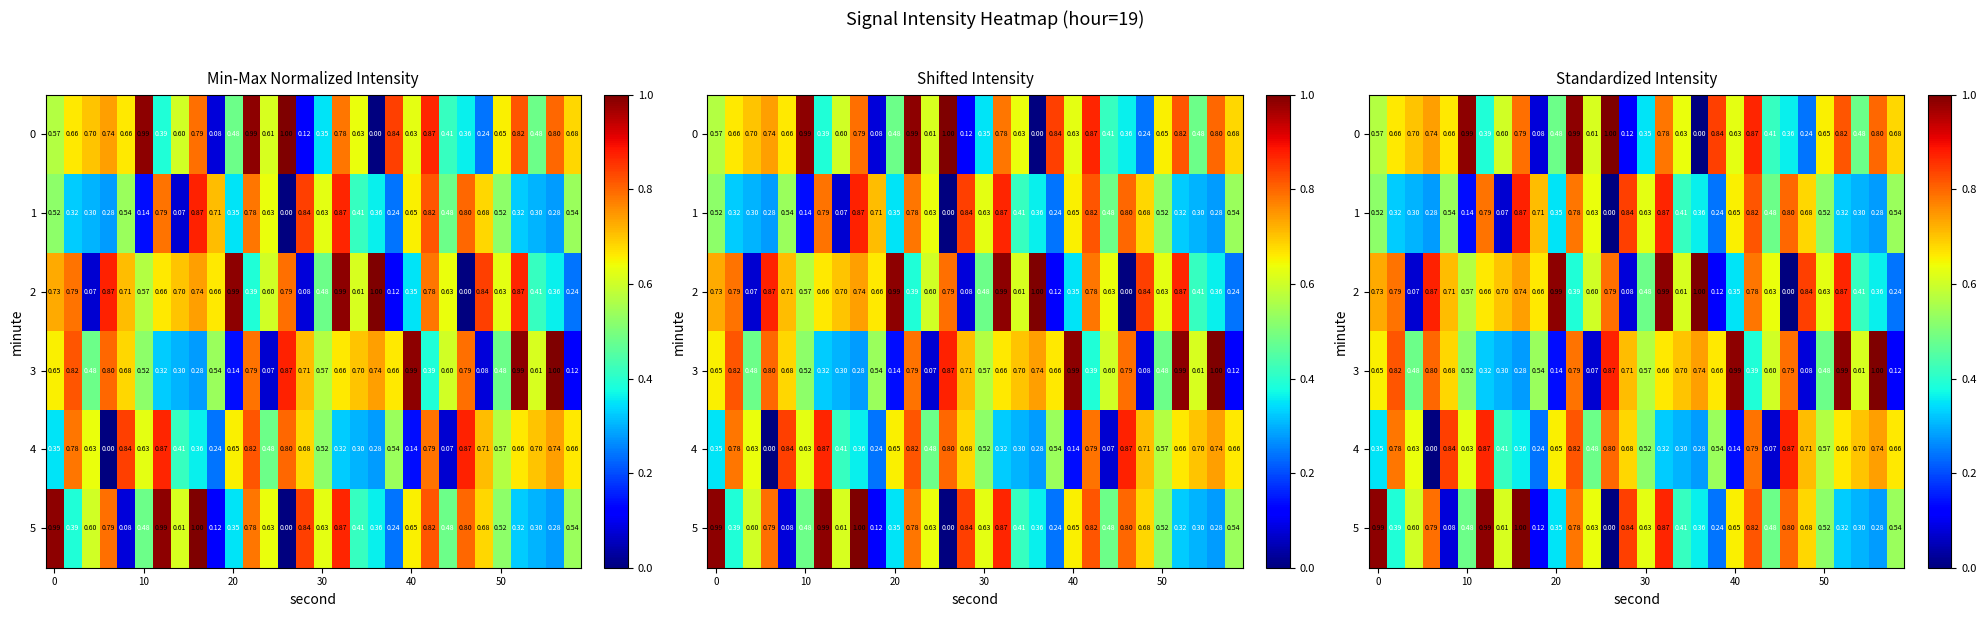

What is the average value of the 5 series?

0.6